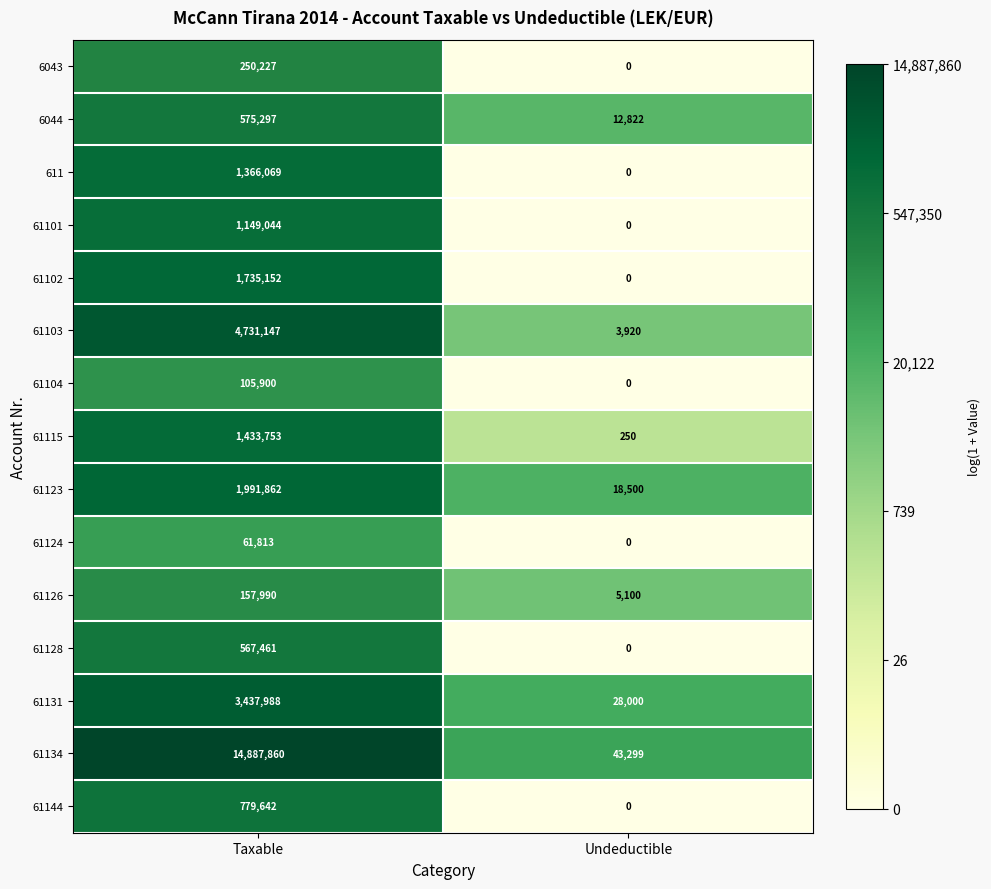

At which label is 61103 closest to 2367533?

Undeductible